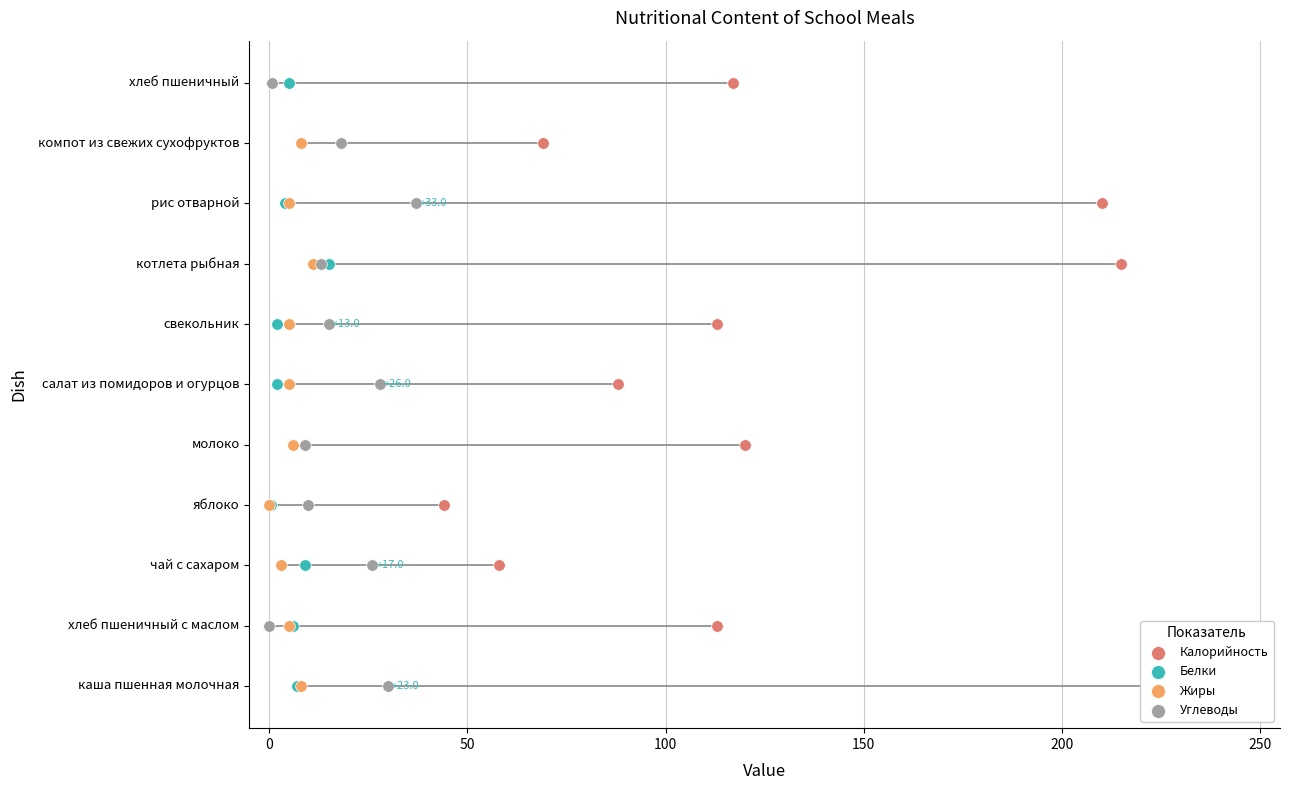

Is the value of Калорийность at 10 greater than the value of Жиры at 250?

Yes